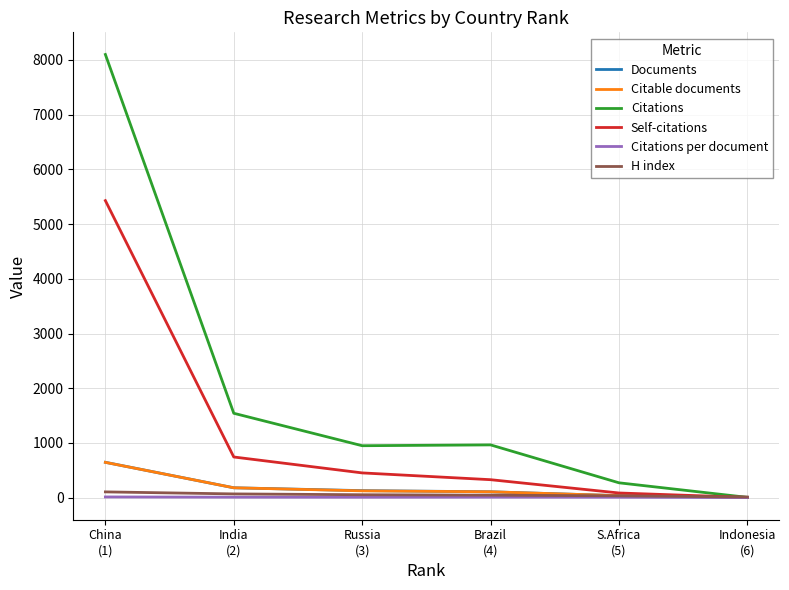

What is the greatest value displayed?

8100.0